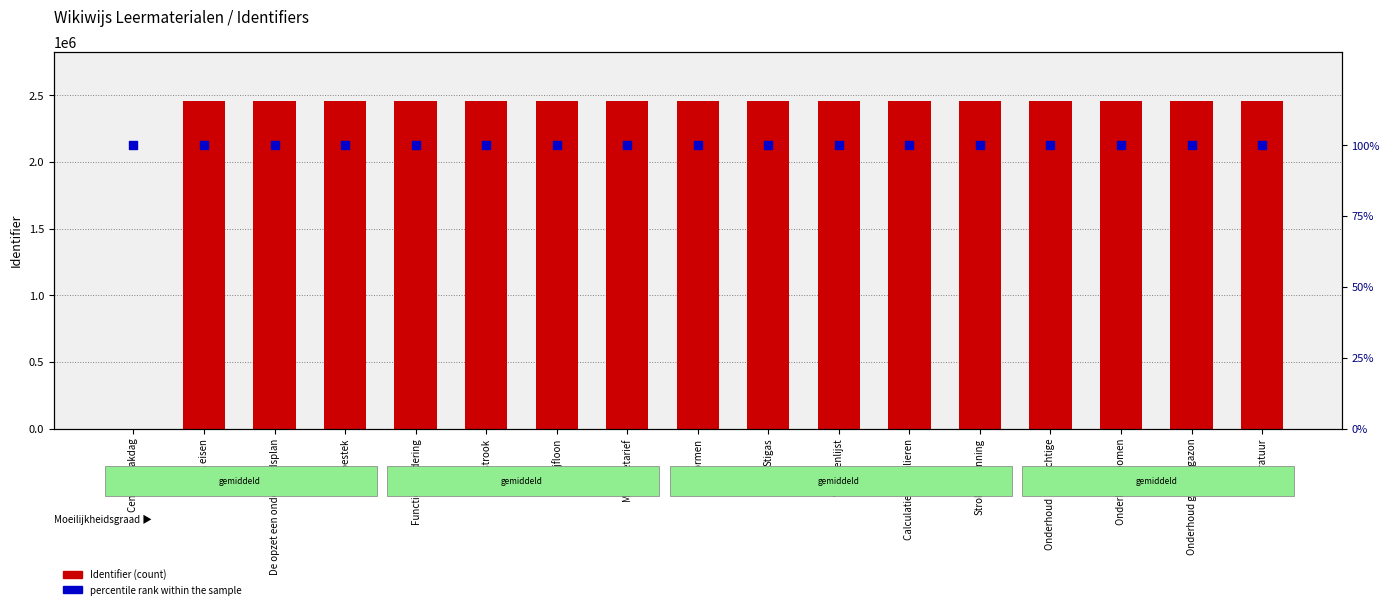

Is the value of Identifier at Calculatie formulieren greater than the value of percentile rank within the sample at Stigas?

Yes